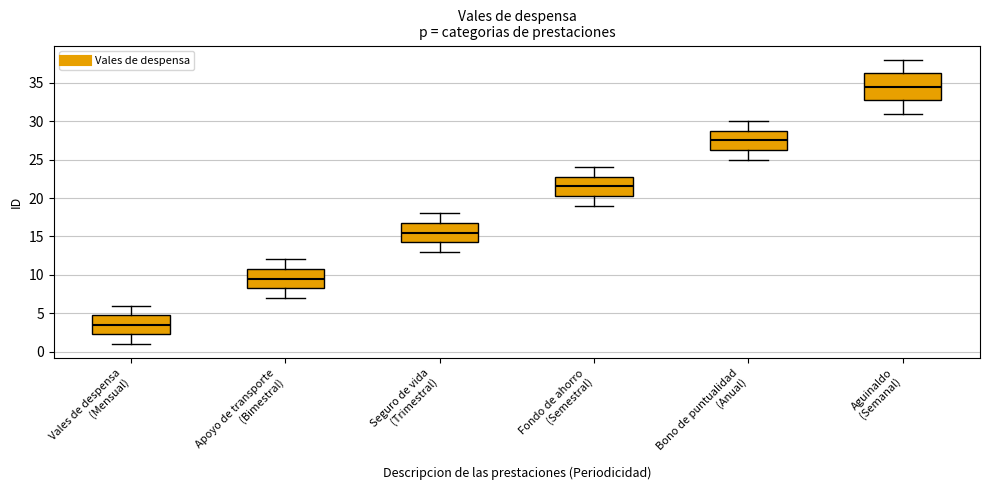

Comparing the boxes themselves (not the whiskers), which one is the tallest?

Aguinaldo (Semanal)